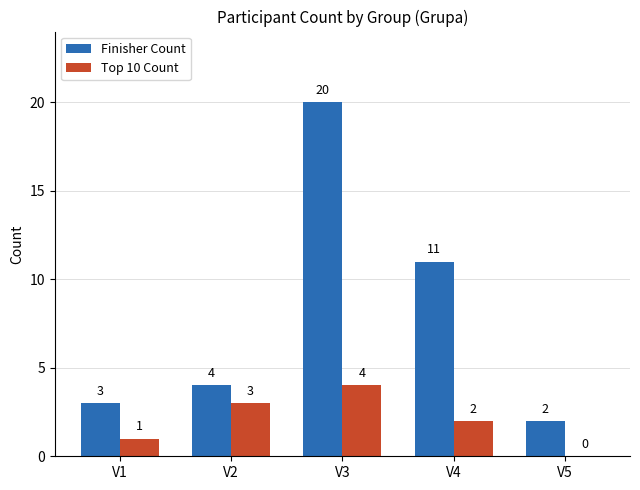

How many groups of bars are there?

5